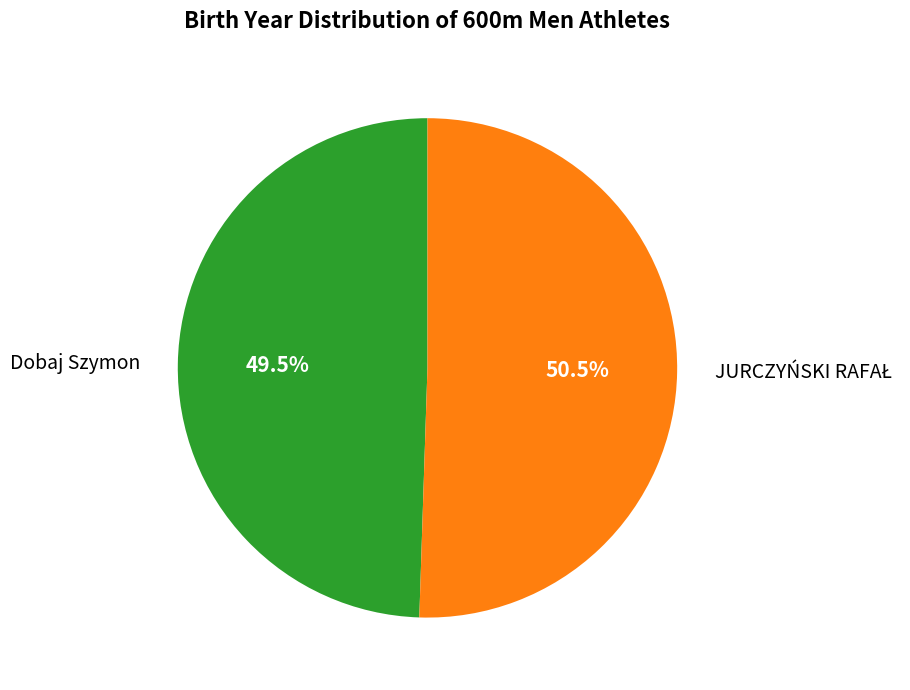

Which slice is the smallest?

Dobaj Szymon